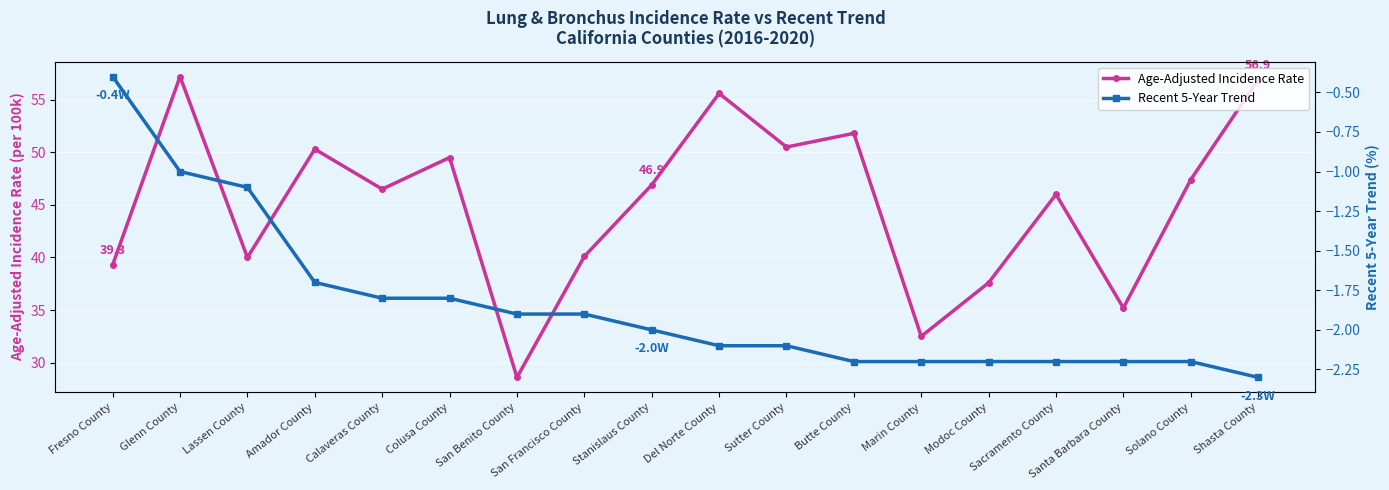

What is the difference between the second highest and second lowest values in the Age-Adjusted Incidence Rate series?

24.4